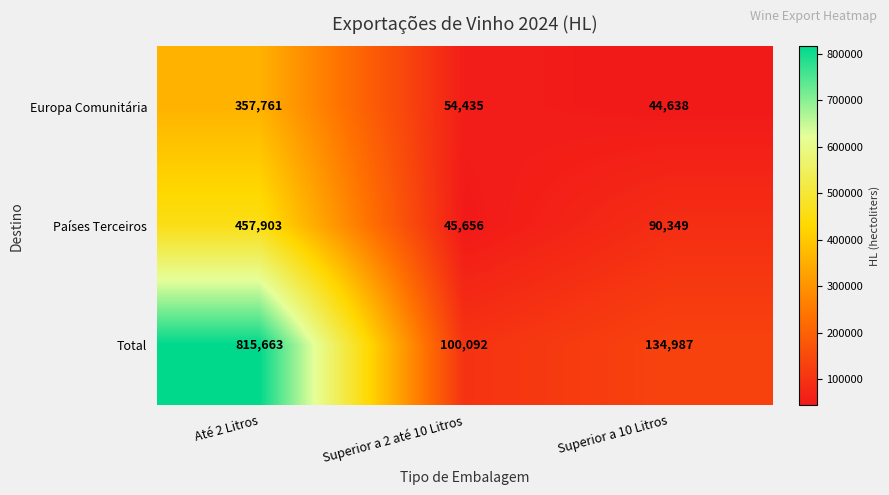

Where is Países Terceiros nearest to the value 251779?

Superior a 10 Litros